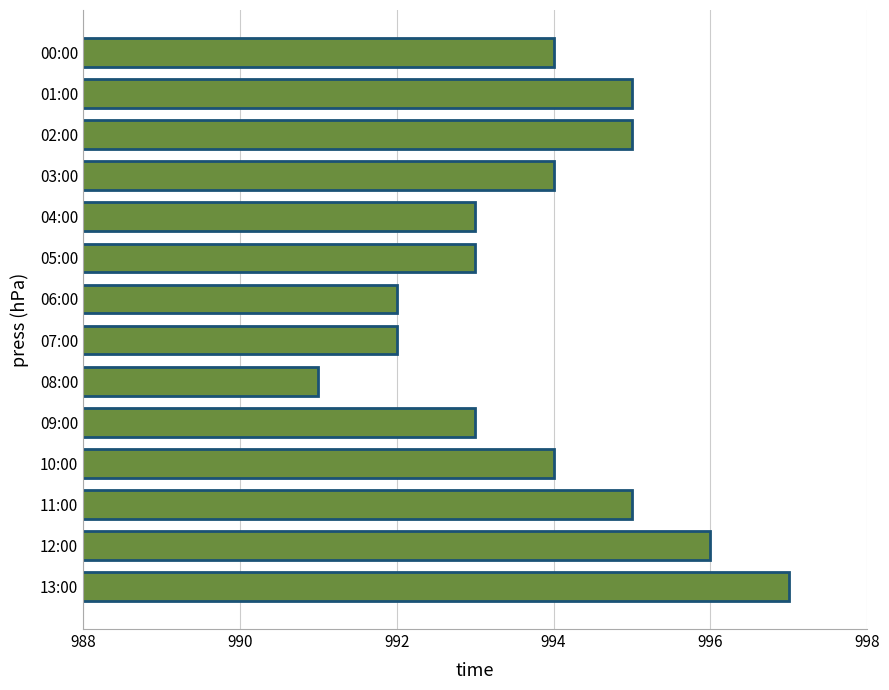

Read the value at 08:00.

991